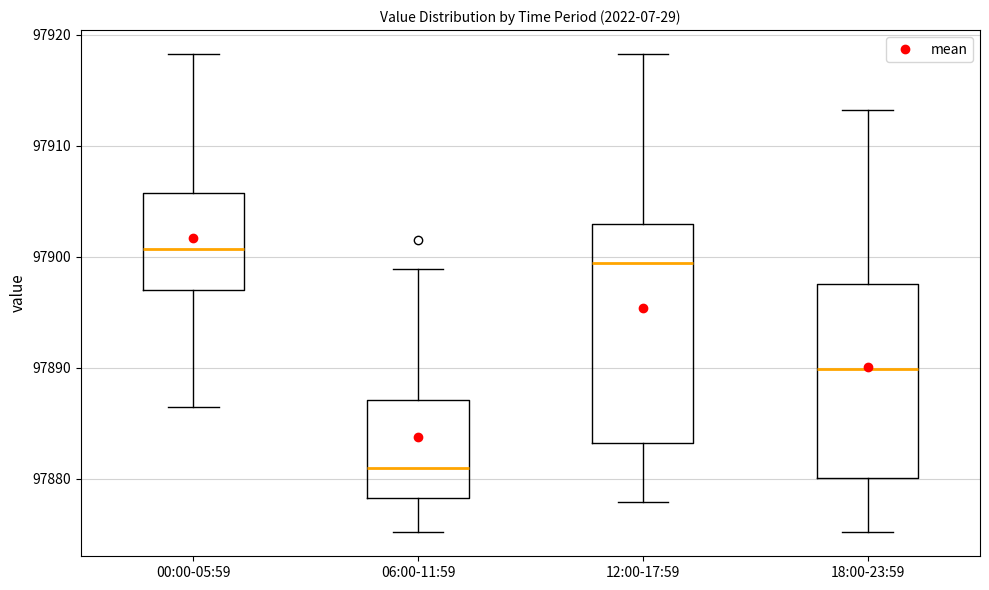

Which box's median line is the lowest?

06:00-11:59